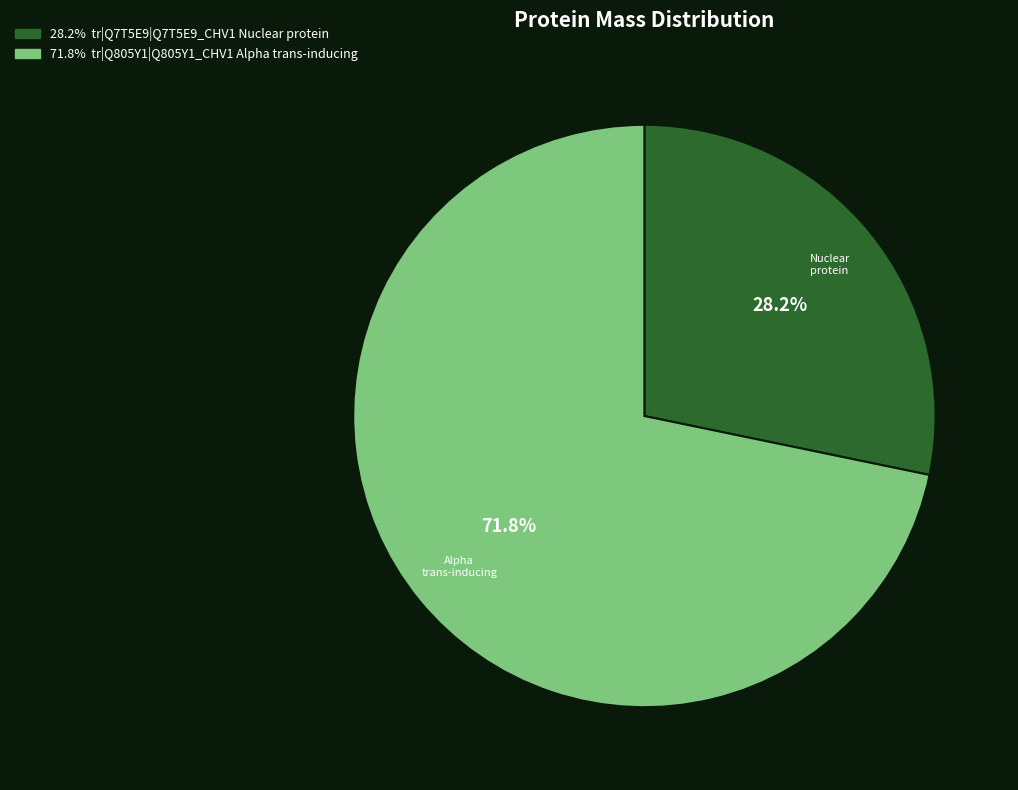

Does any single category account for the majority?

Yes